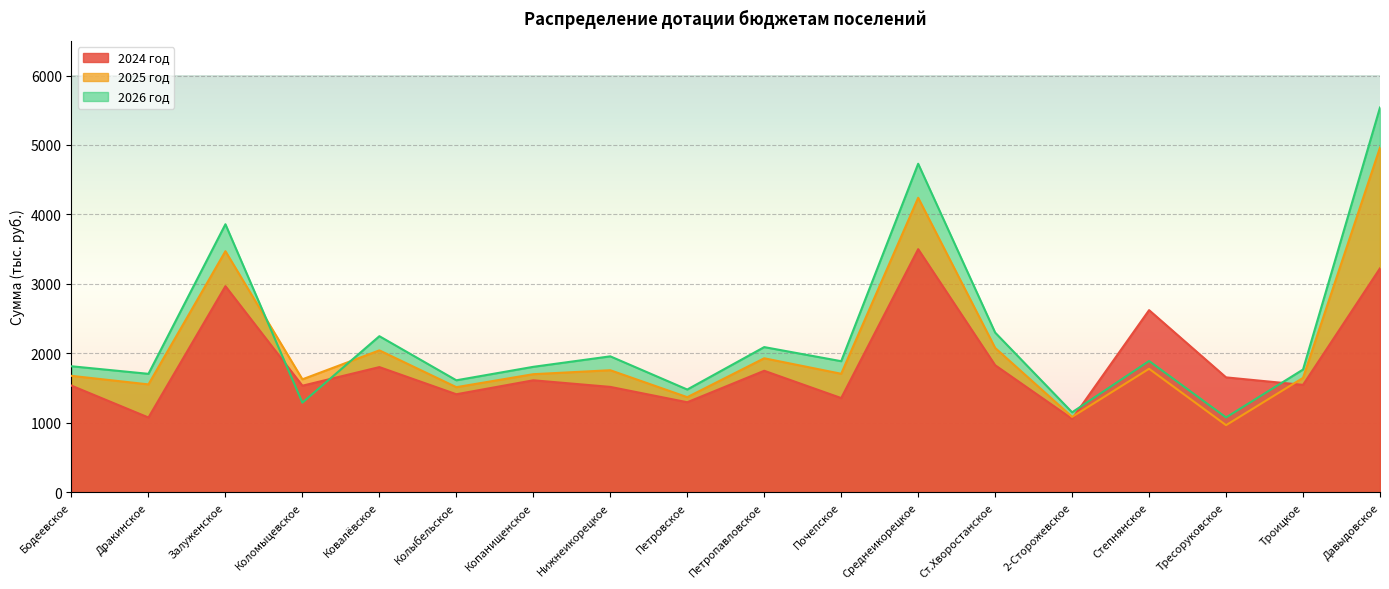

True or false: 2024 год and 2026 год intersect in this chart.

True